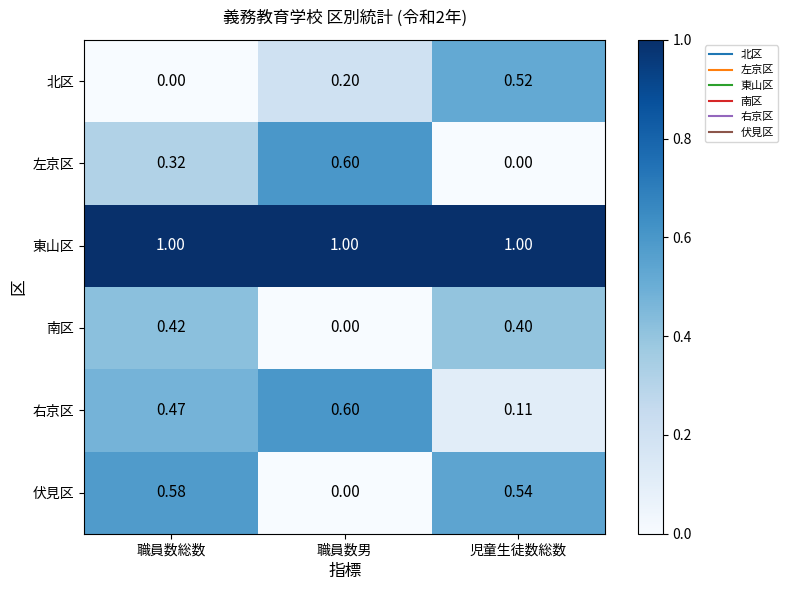

Which series has the largest total across all categories?

東山区